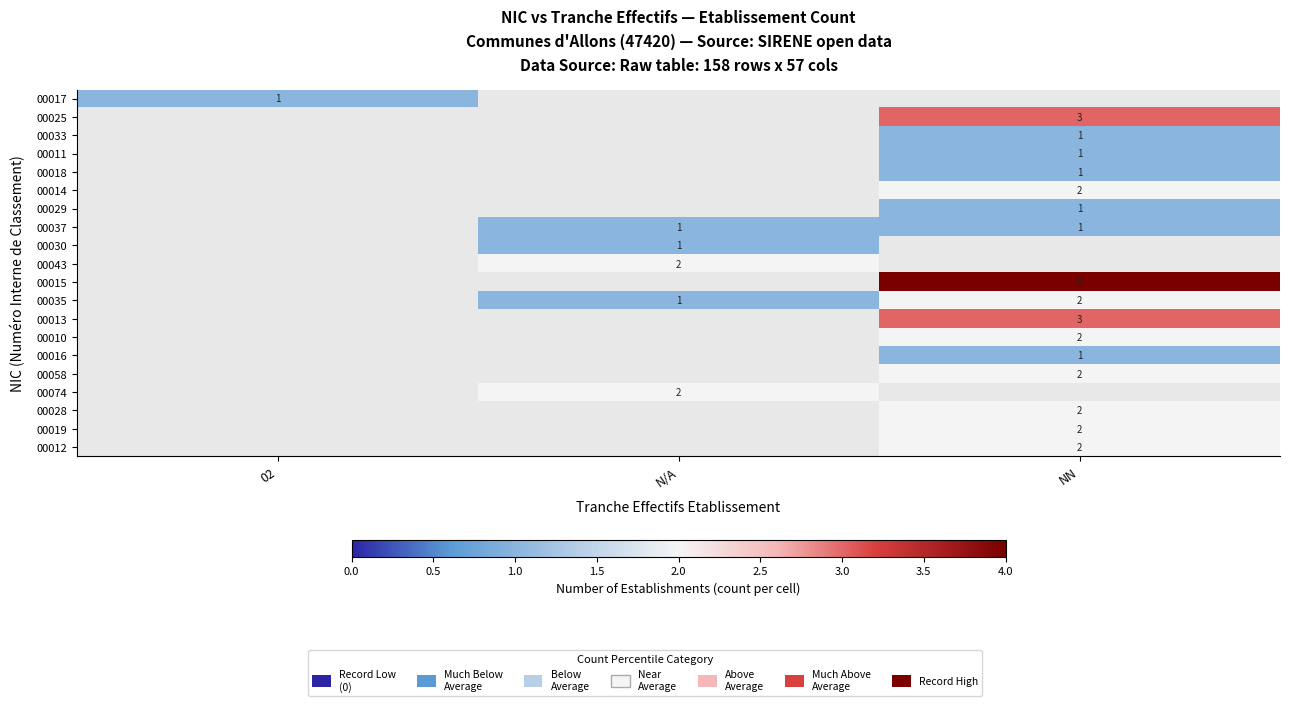

Rank the series at NN from lowest to highest value.

00033, 00011, 00018, 00017, 00029, 00037, 00016, 00014, 00028, 00019, 00025, 00030, 00043, 00035, 00010, 00058, 00012, 00013, 00015, 00074